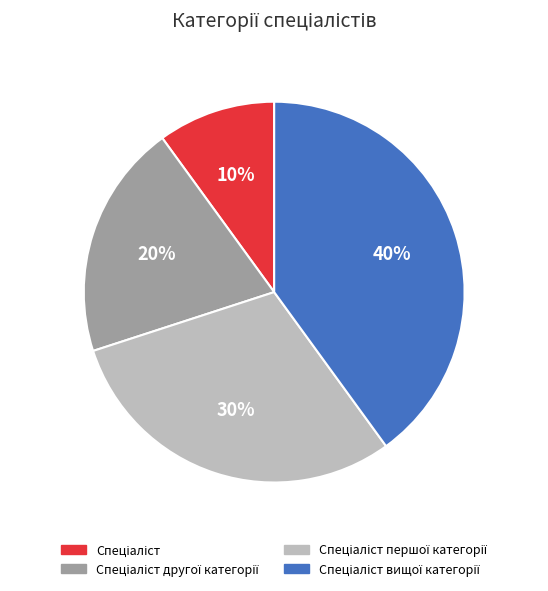

To the nearest percent, what is the average slice percentage?

25%